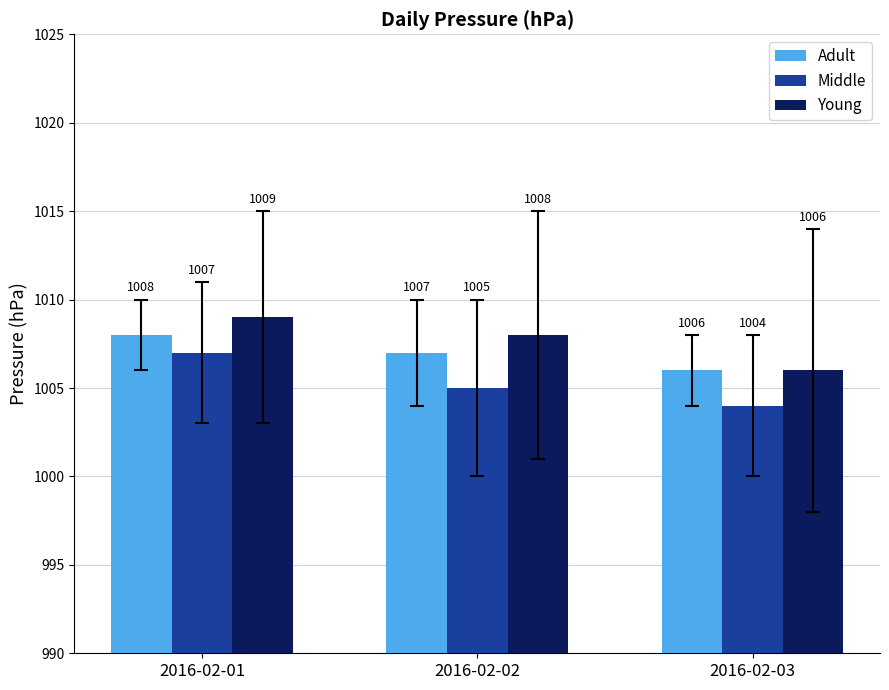

List the series in order of their peak value, lowest first.

Middle, Adult, Young